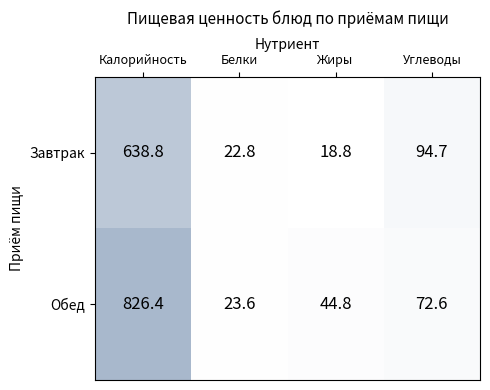

At which category is the sum across all series the highest?

Калорийность